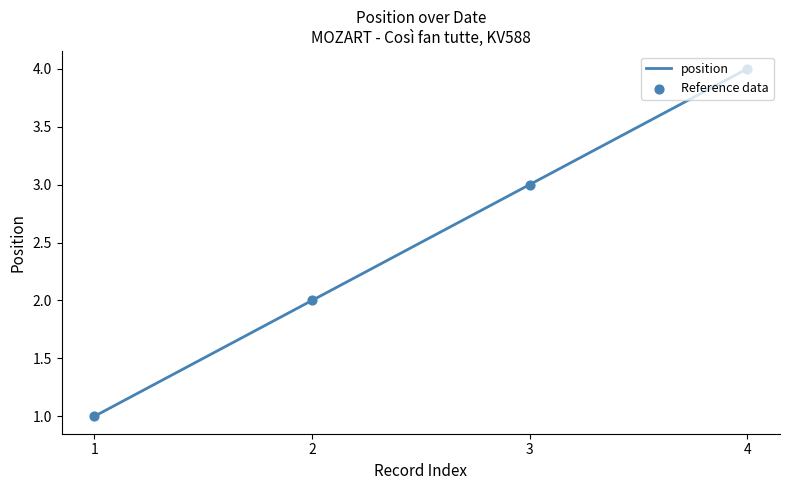

At which category does the chart reach its peak across all series?

4